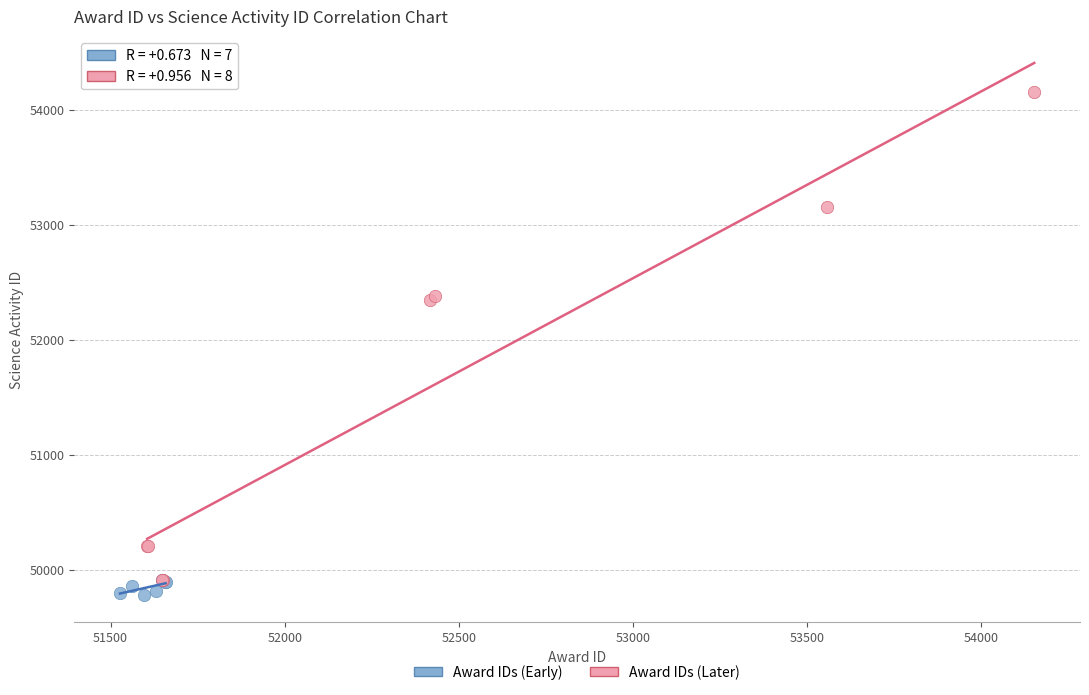

Which series has the widest spread of Y values?

Award IDs (Later)